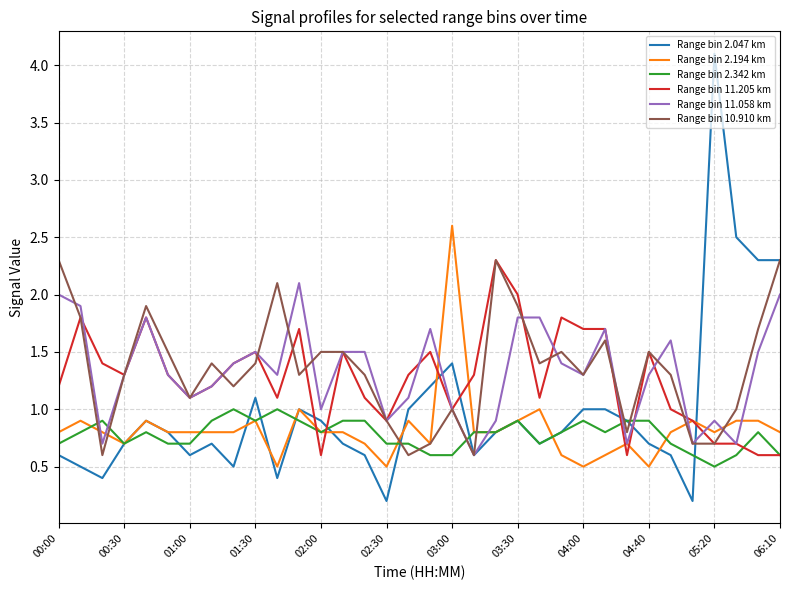

True or false: Range bin 2.047 km and Range bin 11.058 km cross at least once.

True